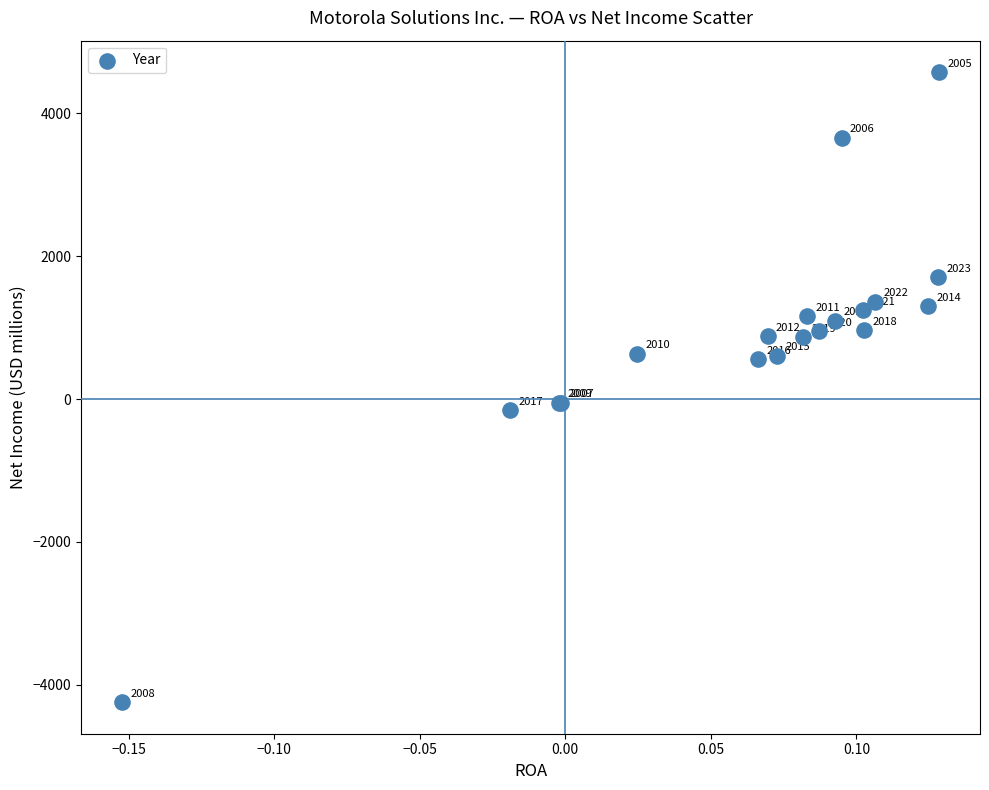

What Y value in the scatter plot is closest to 167?

-49